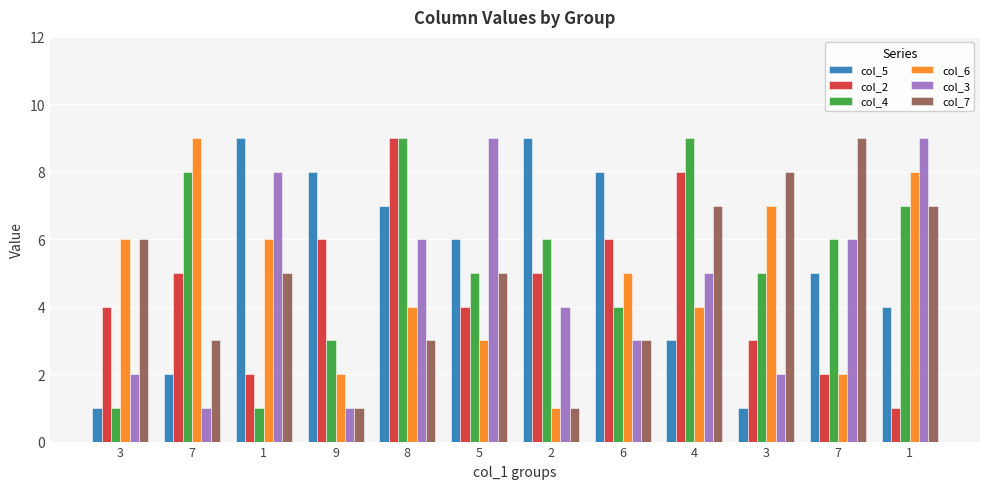

Rank the series at 6 from lowest to highest value.

col_3, col_7, col_4, col_6, col_2, col_5